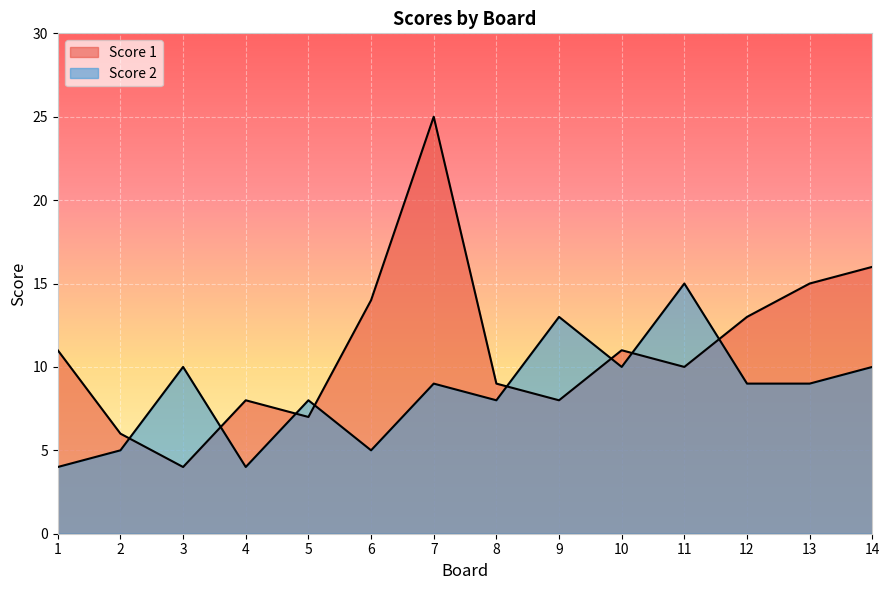

Does the chart display data point markers on the line(s)?

No